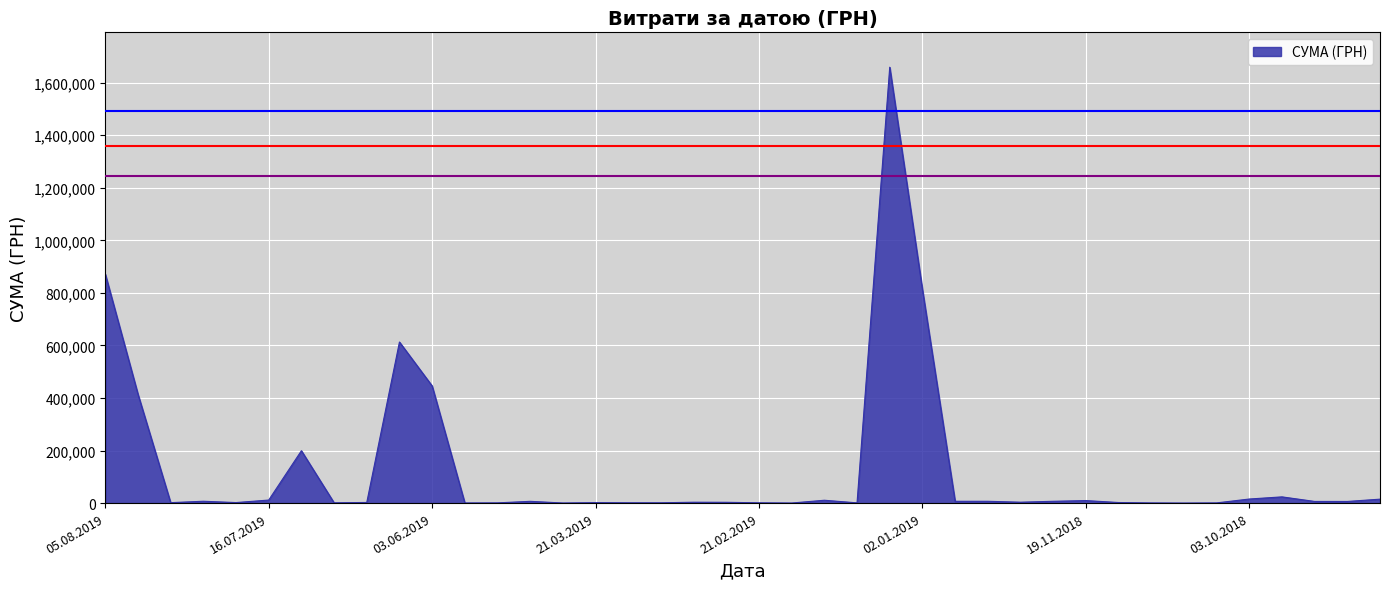

How many lines are shown in the chart?

1